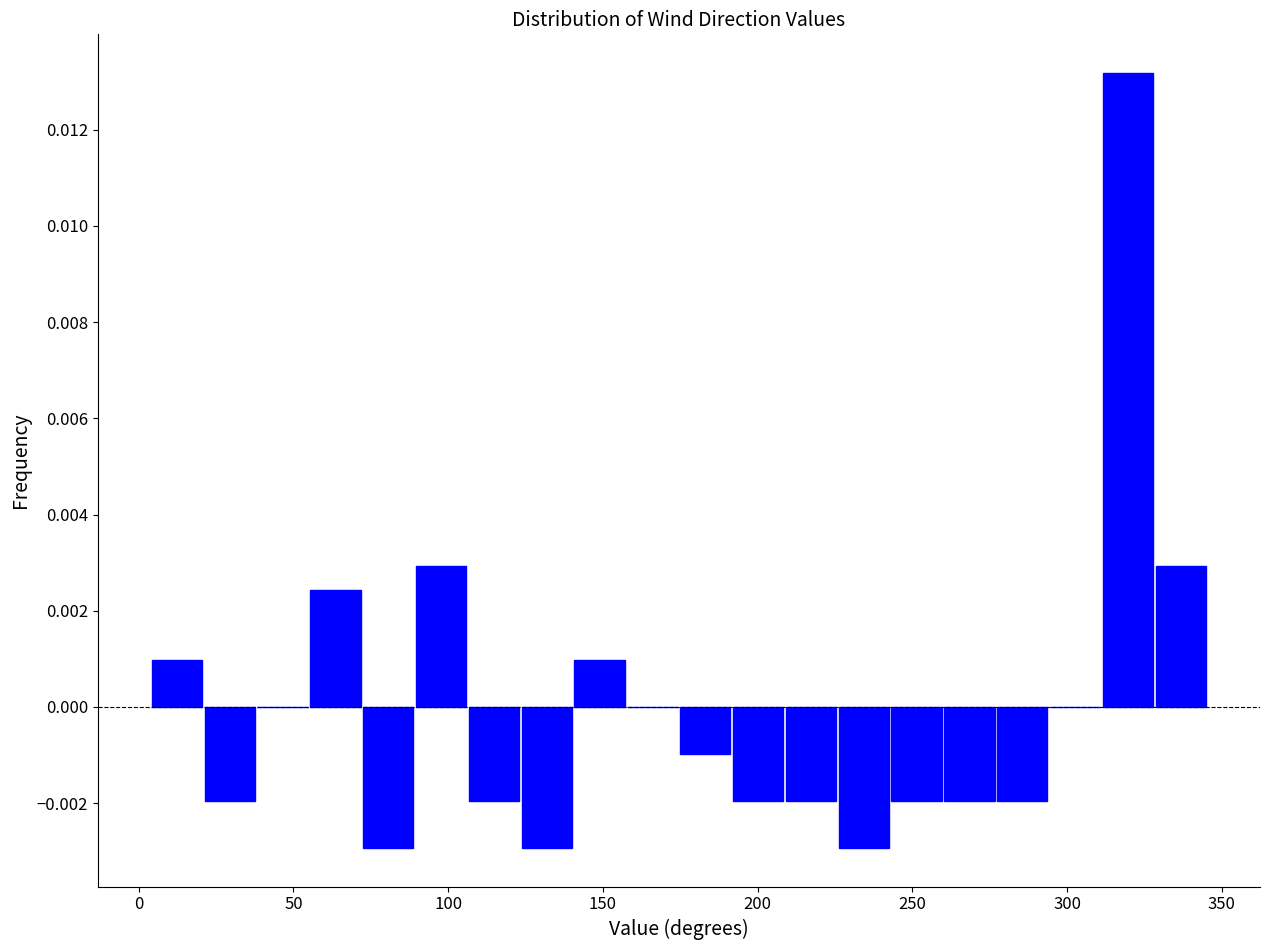

Read against the x-axis, roughly where is the centre of the tallest bar?

320